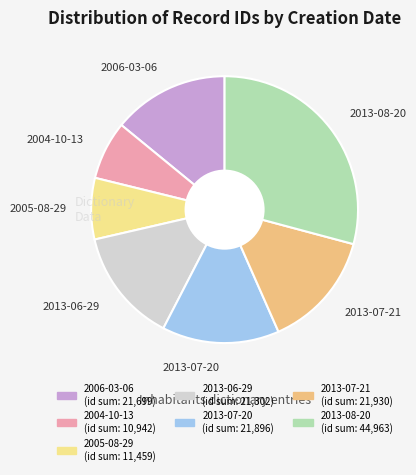

True or false: 2013-06-29 accounts for 26% of the total.

False